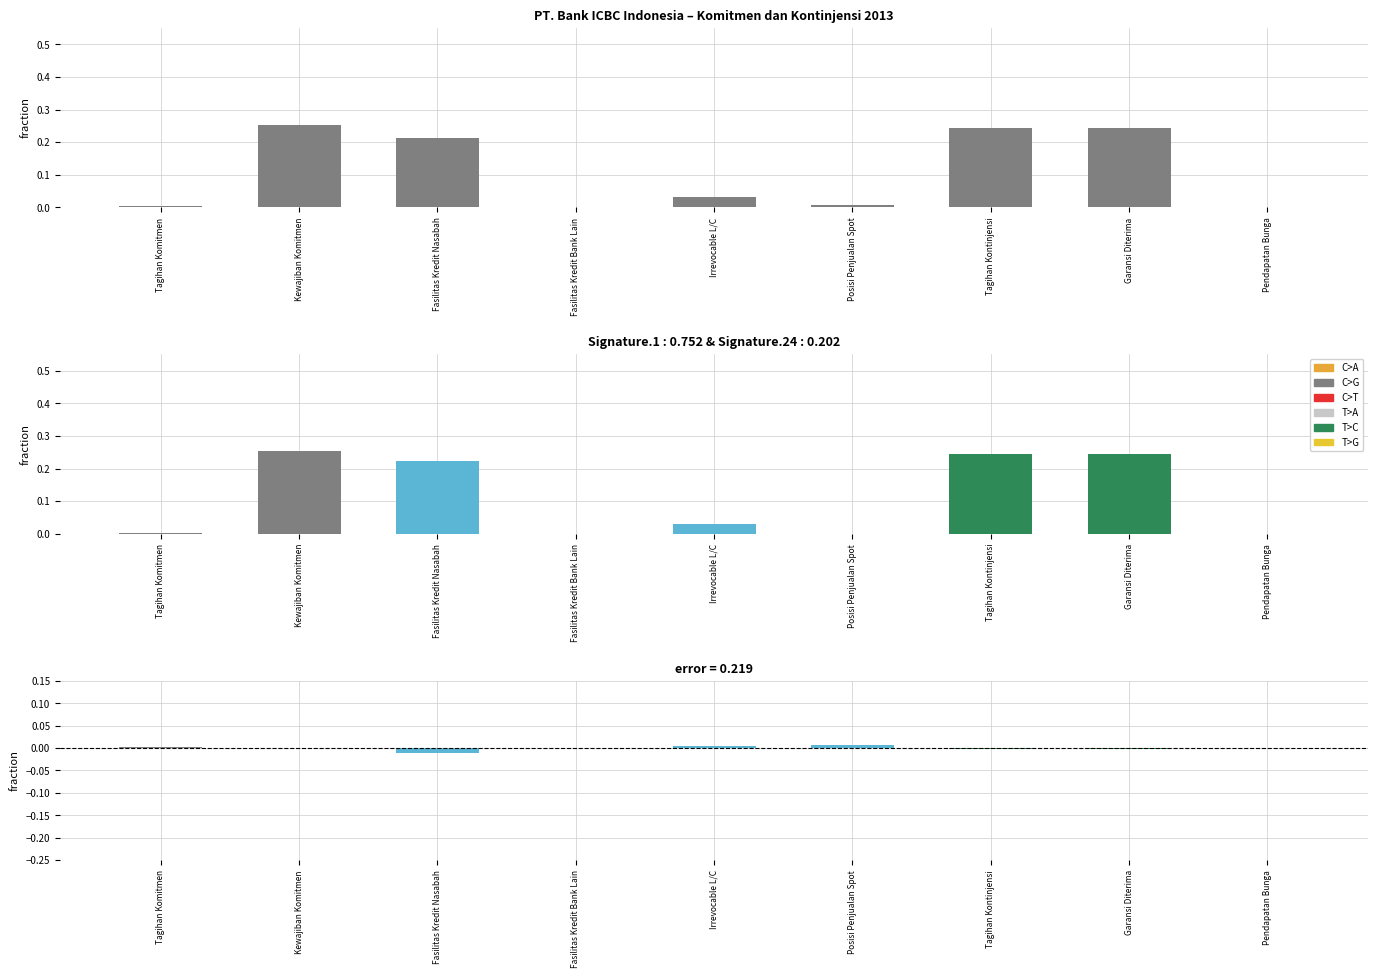

Count the number of categories in the chart.

9